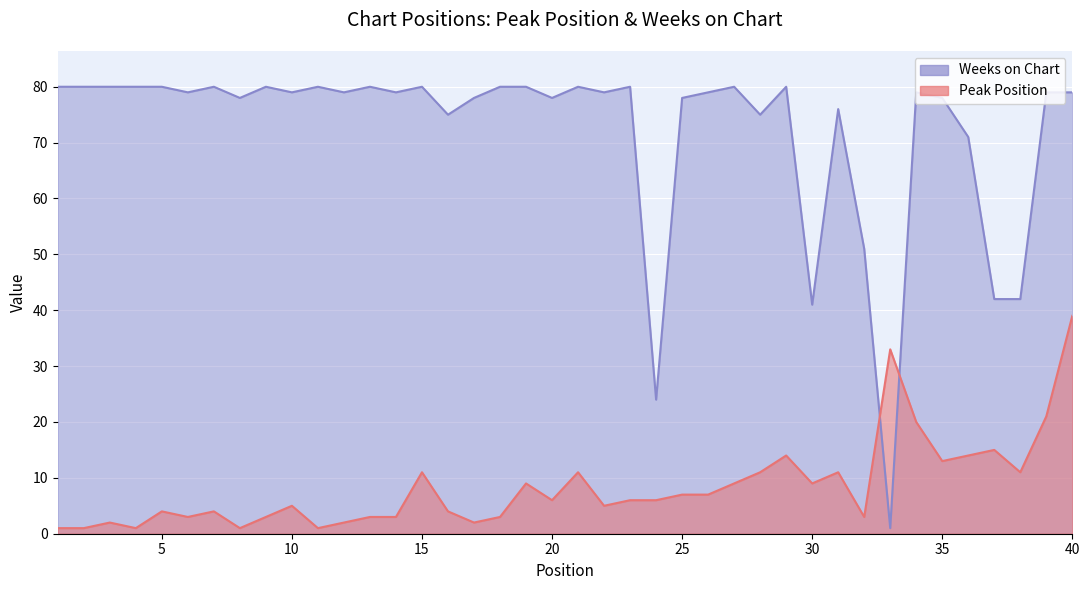

What is the sum of the Peak Position values at 31 and 34?

31